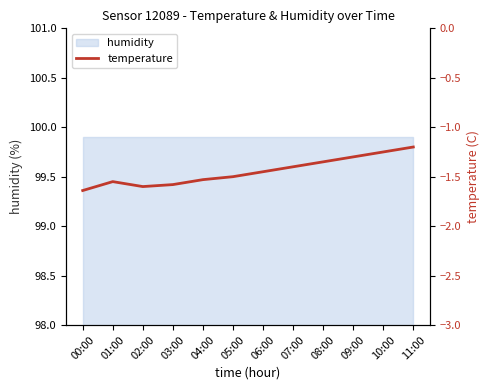

Which category has the lowest value across all series?

00:00